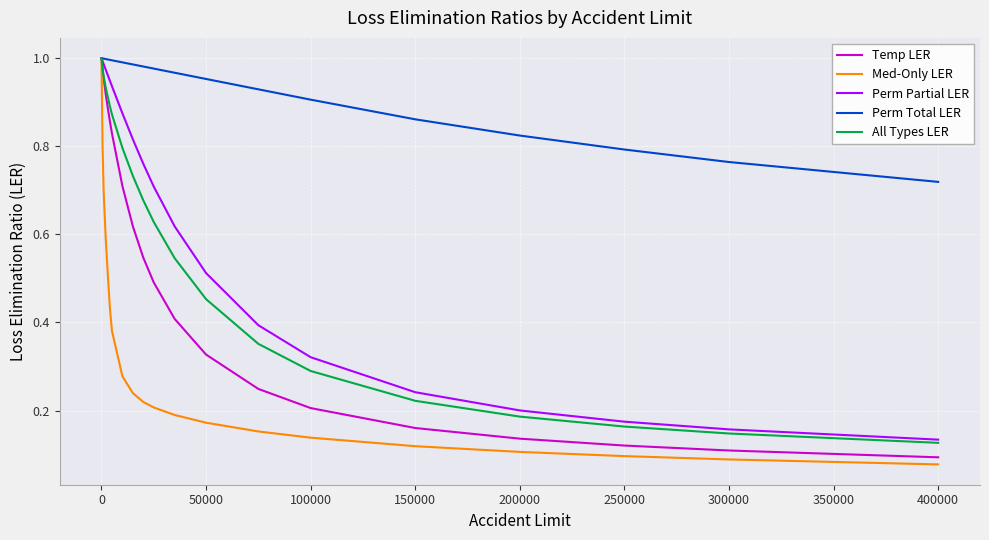

Does the chart display data point markers on the line(s)?

No